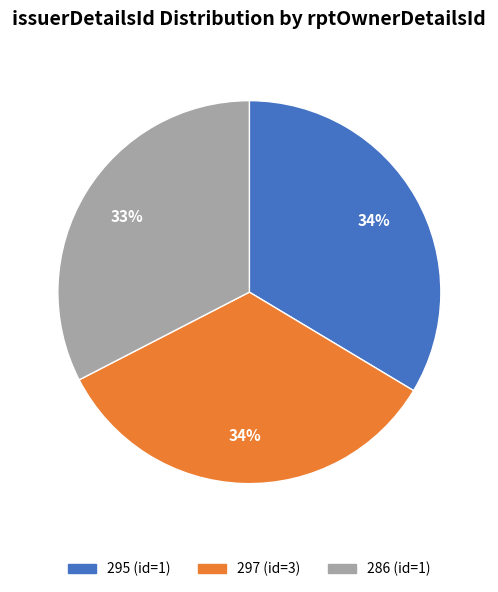

Which slice is the smallest?

286 (id=1)